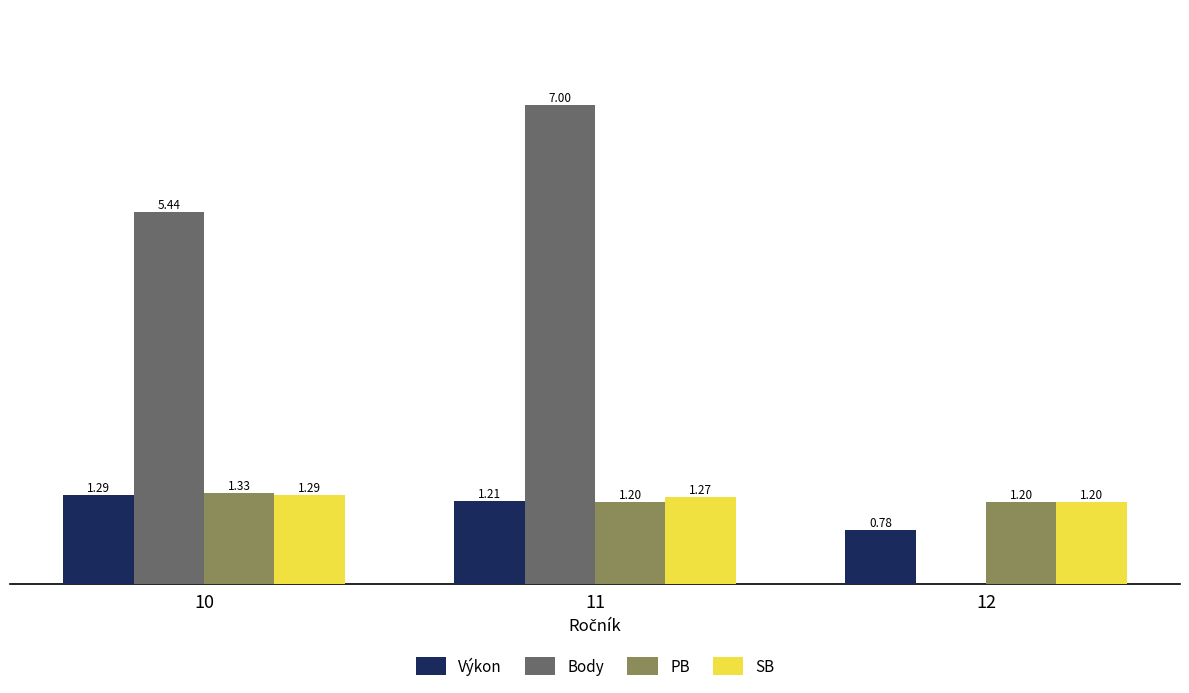

Does the chart contain stacked bars?

No